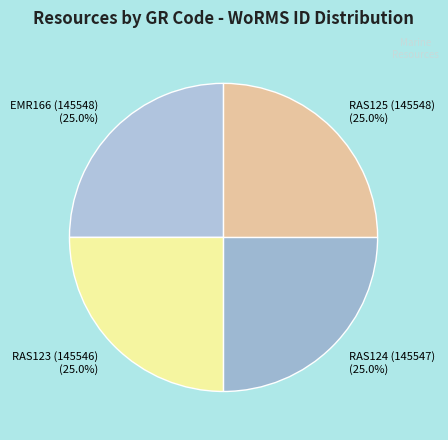

Count the number of slices in the pie.

4